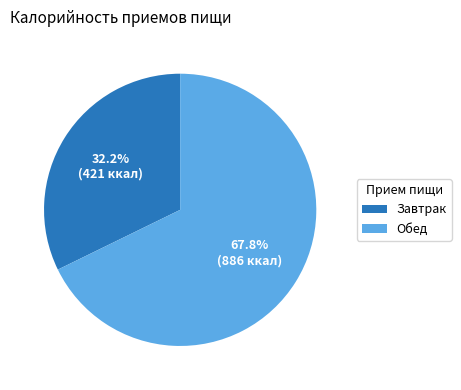

Combined, what portion of the pie is Обед and Завтрак?

100.0%